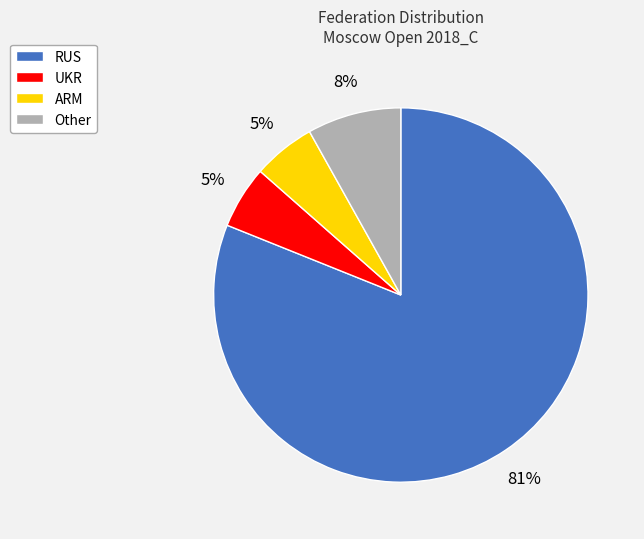

Is there any slice that represents more than half of the pie?

Yes